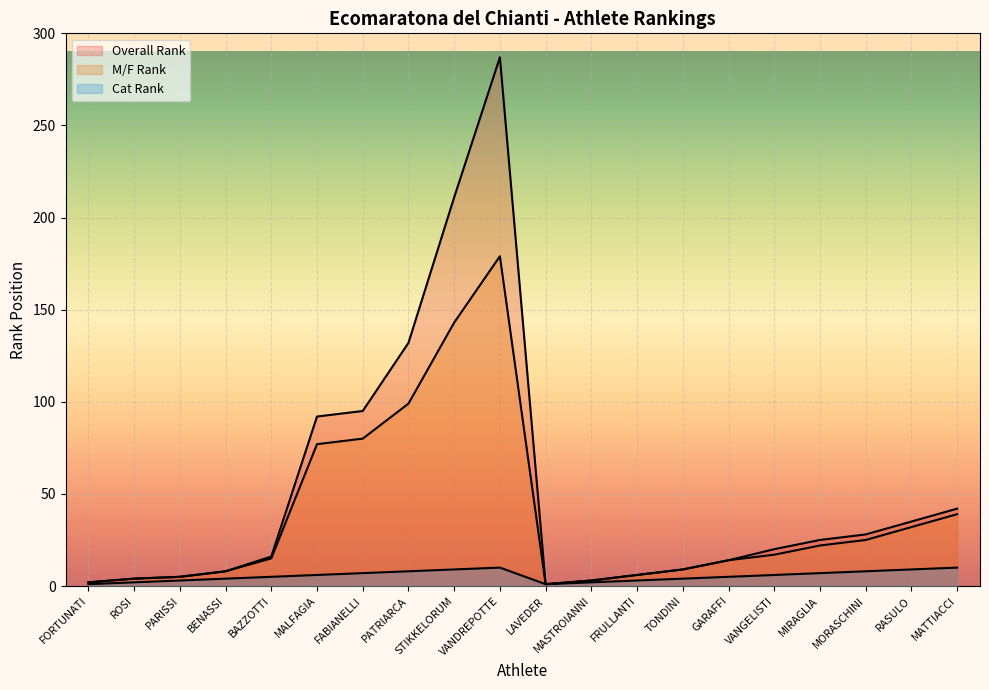

Rank the categories by Cat Rank value from lowest to highest.

FORTUNATI, LAVEDER, ROSI, MASTROIANNI, PARISSI, FRULLANTI, BENASSI, TONDINI, BAZZOTTI, GARAFFI, MALFAGIA, VANGELISTI, FABIANELLI, MIRAGLIA, PATRIARCA, MORASCHINI, STIKKELORUM, RASULO, VANDREPOTTE, MATTIACCI